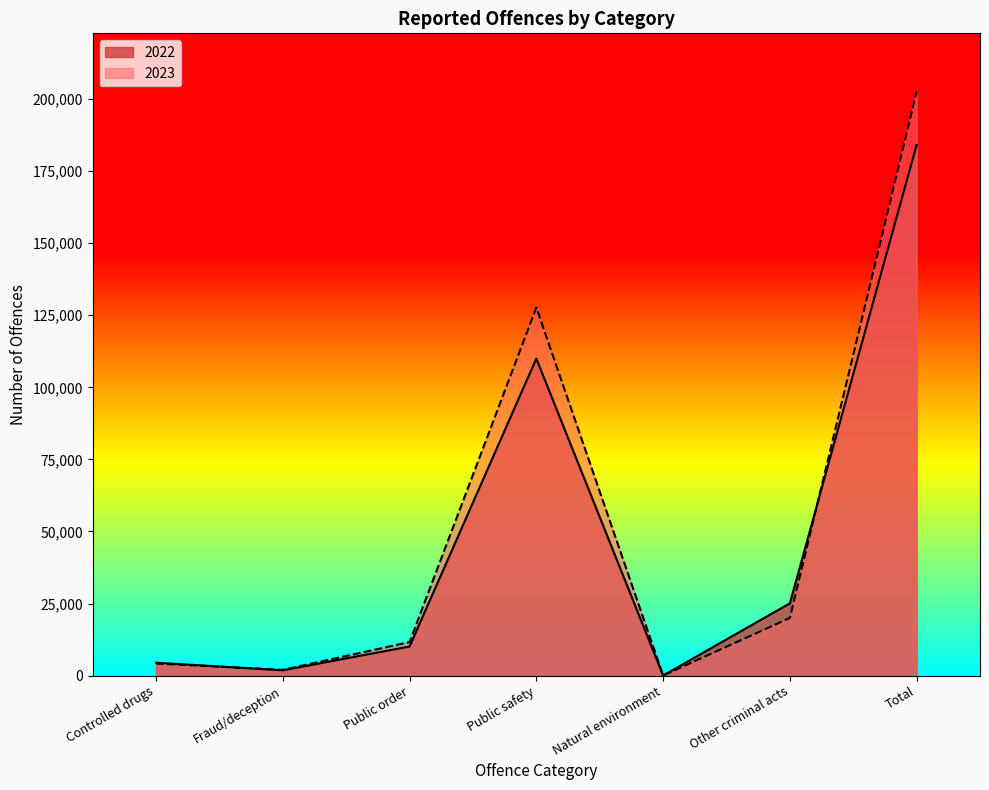

What is the spread (max minus min) of values at Public safety?

17702